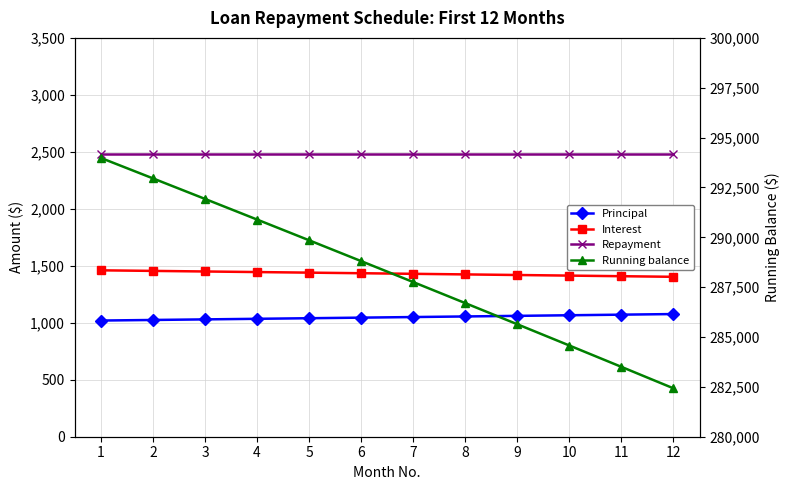

How many lines are shown in the chart?

4